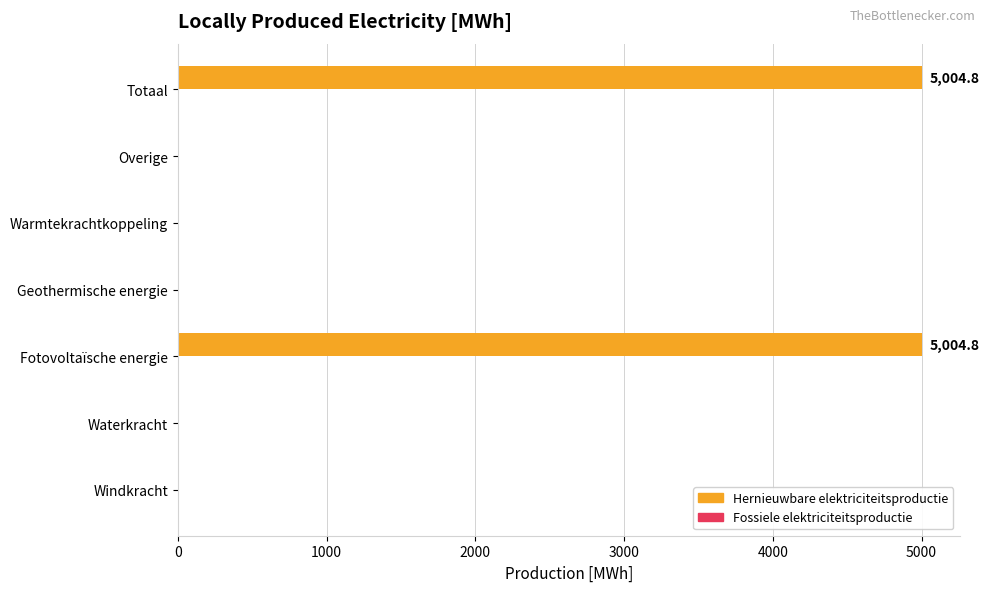

What value does the data have at Fotovoltaïsche energie?

5004.8